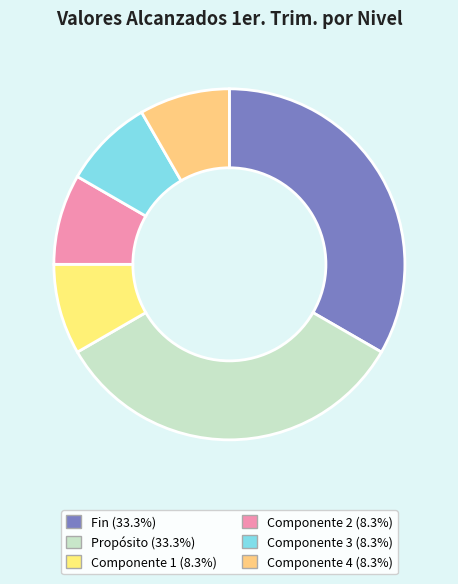

Does Componente 4 account for over 50% of the chart?

No